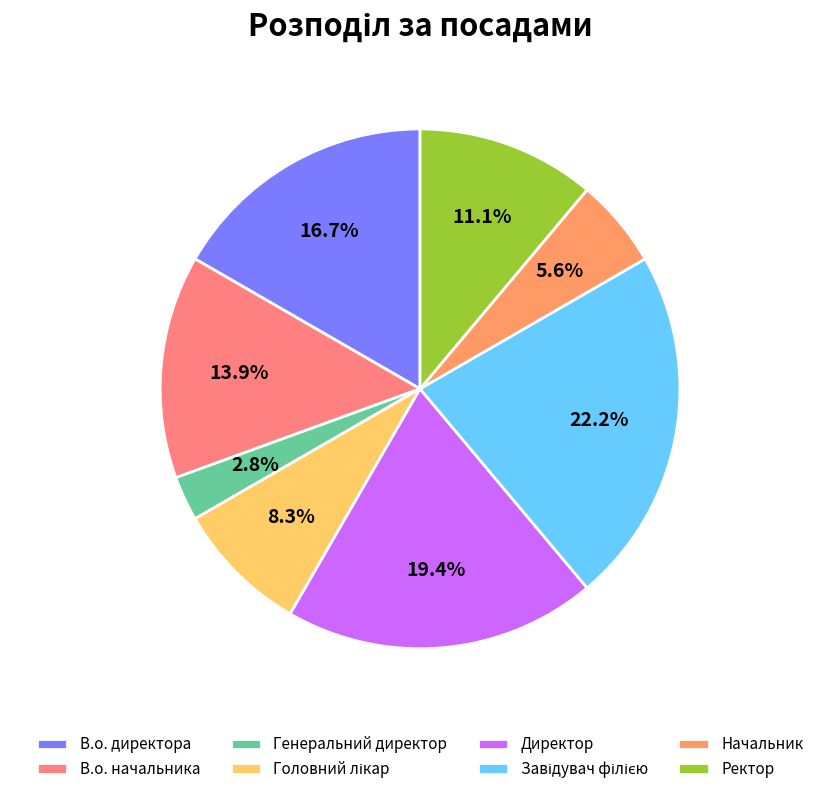

To the nearest percent, what is the average slice percentage?

12%